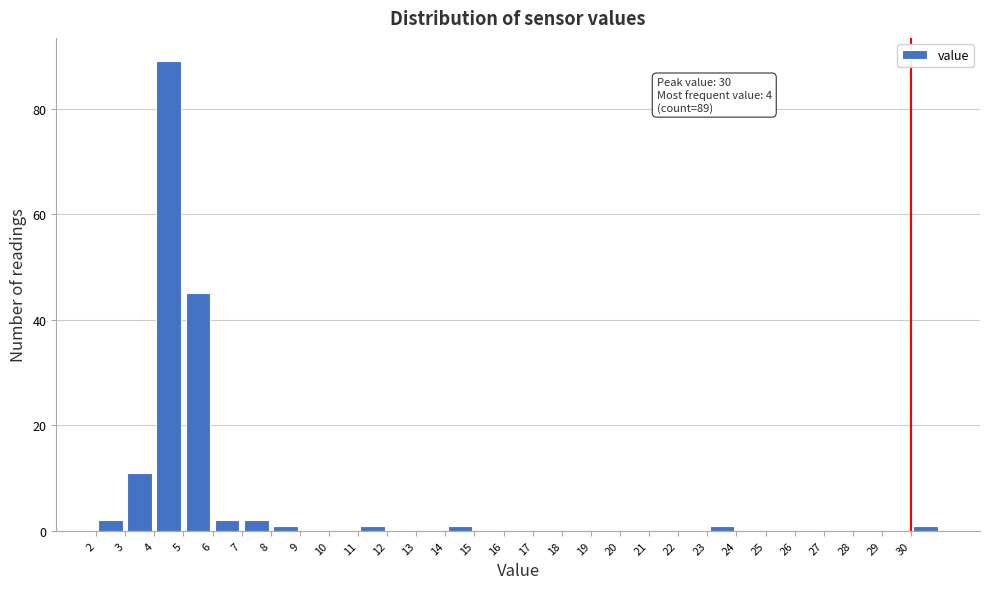

Over which range of the x-axis is the bar tallest?

4 to 5